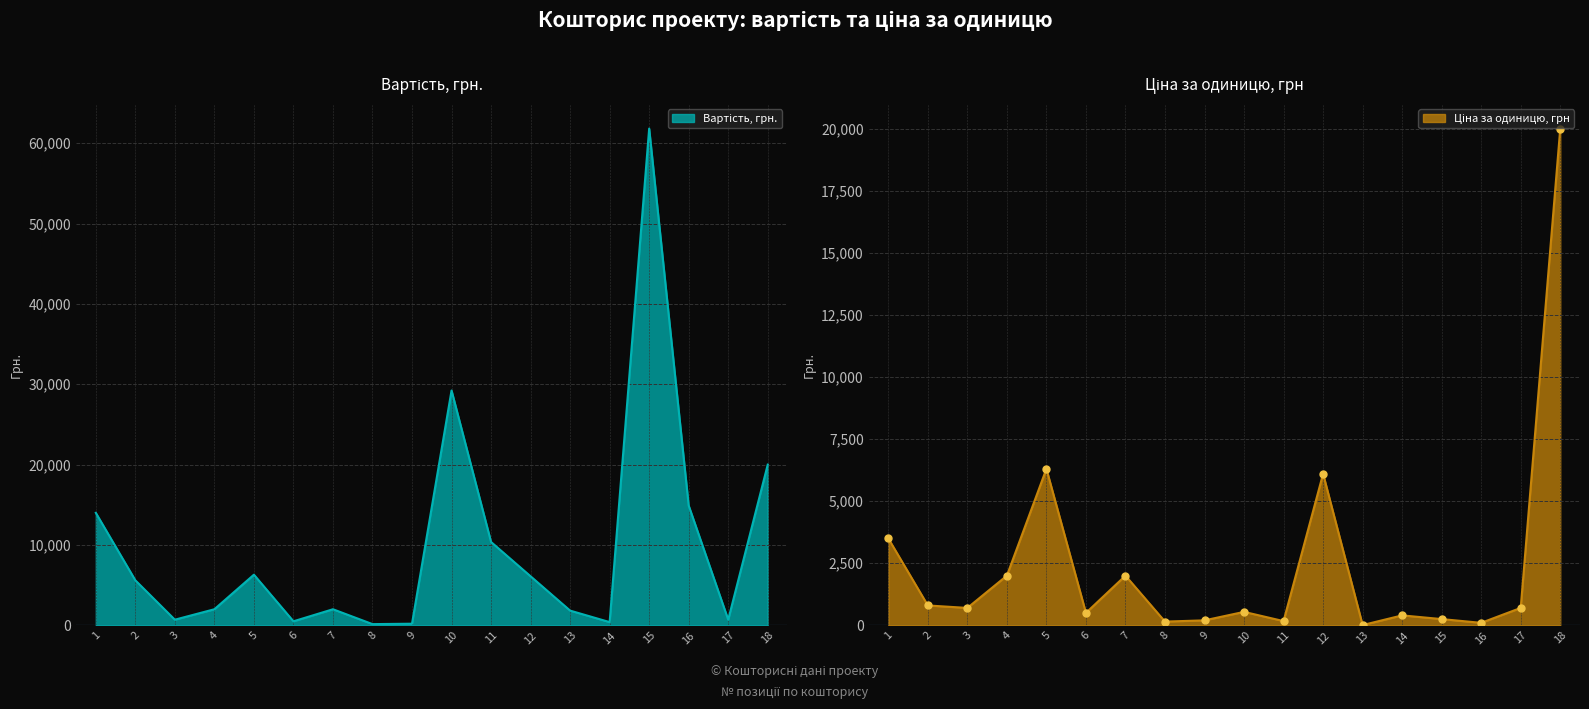

At which category is the sum across all series the highest?

15